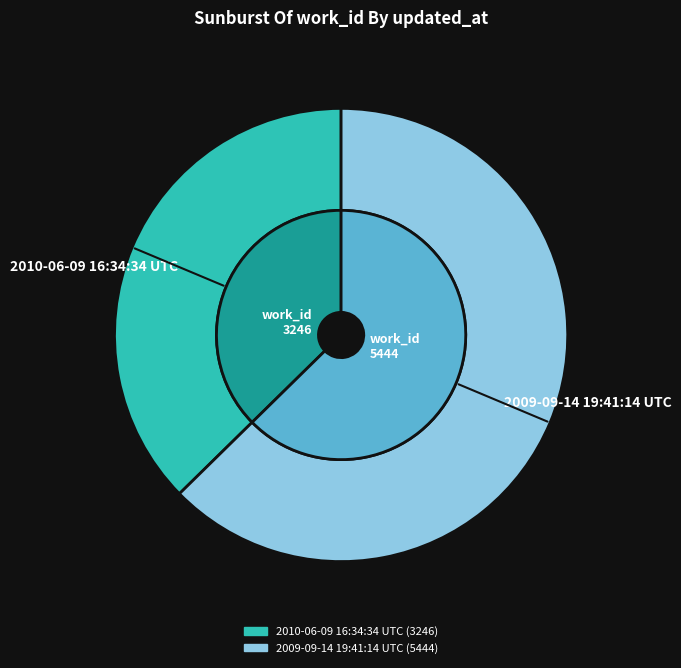

How many segments does this pie chart have?

2